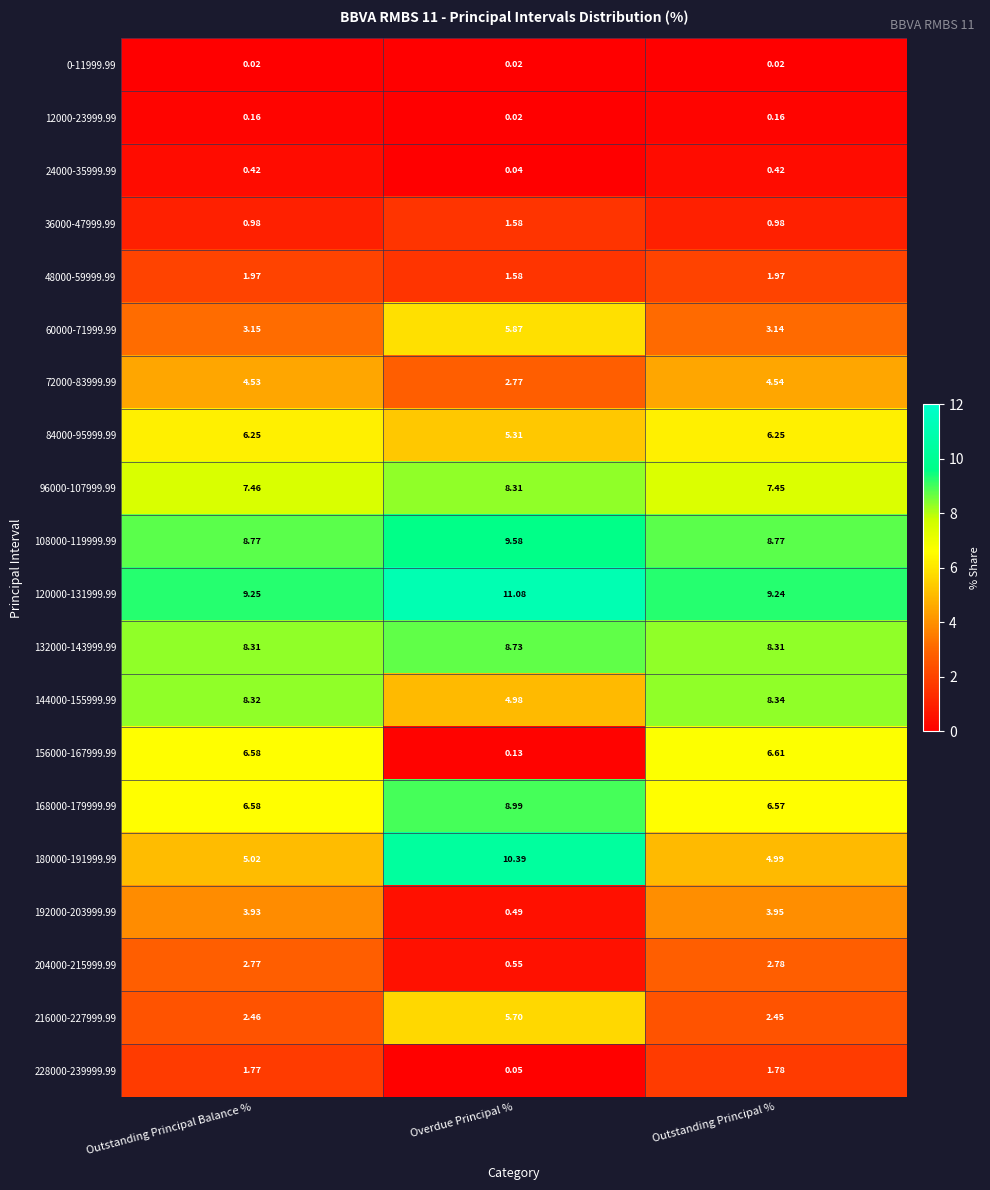

Rank the categories by 216000-227999.99 value from highest to lowest.

Overdue Principal %, Outstanding Principal Balance %, Outstanding Principal %